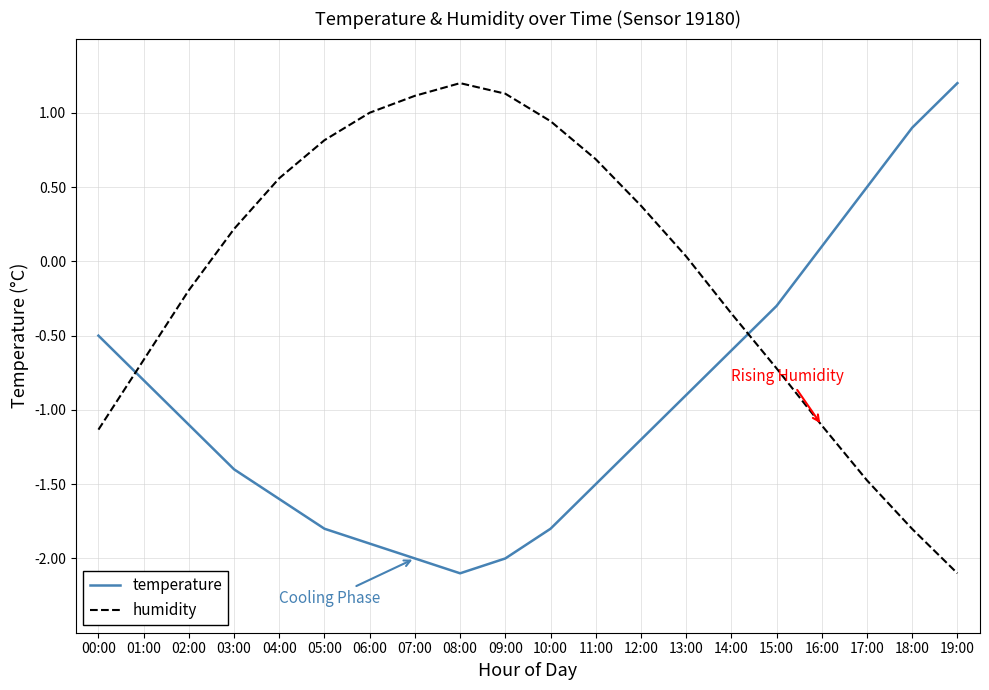

What is the difference between the highest and lowest values at 15:00?

0.4